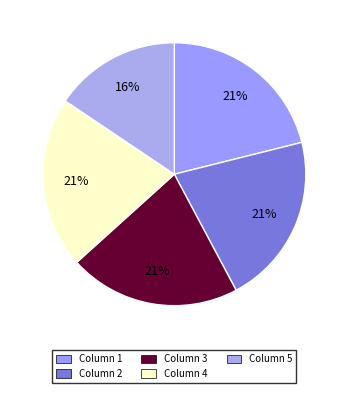

Which slice is the smallest?

Column 5